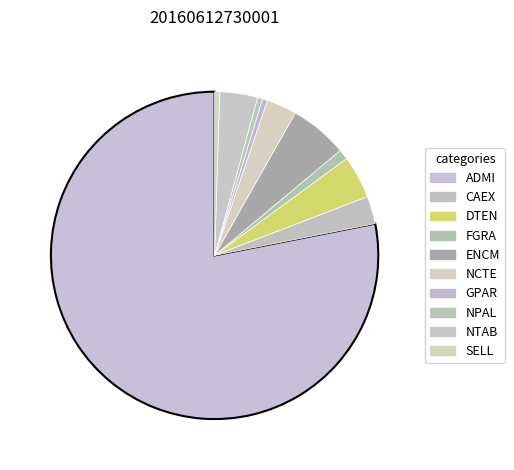

Between CAEX and ENCM, which is larger?

ENCM